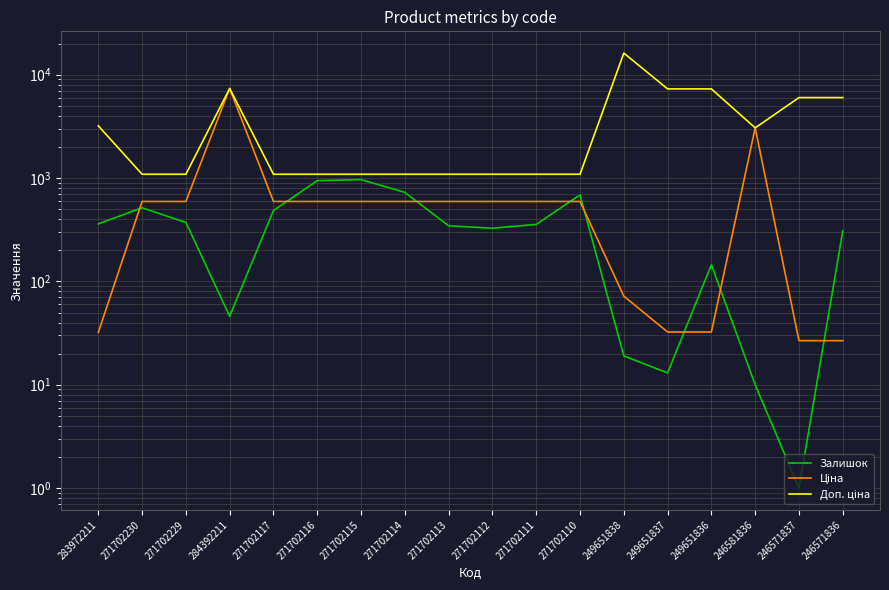

What is the label of the 2nd point from the right?

246571837